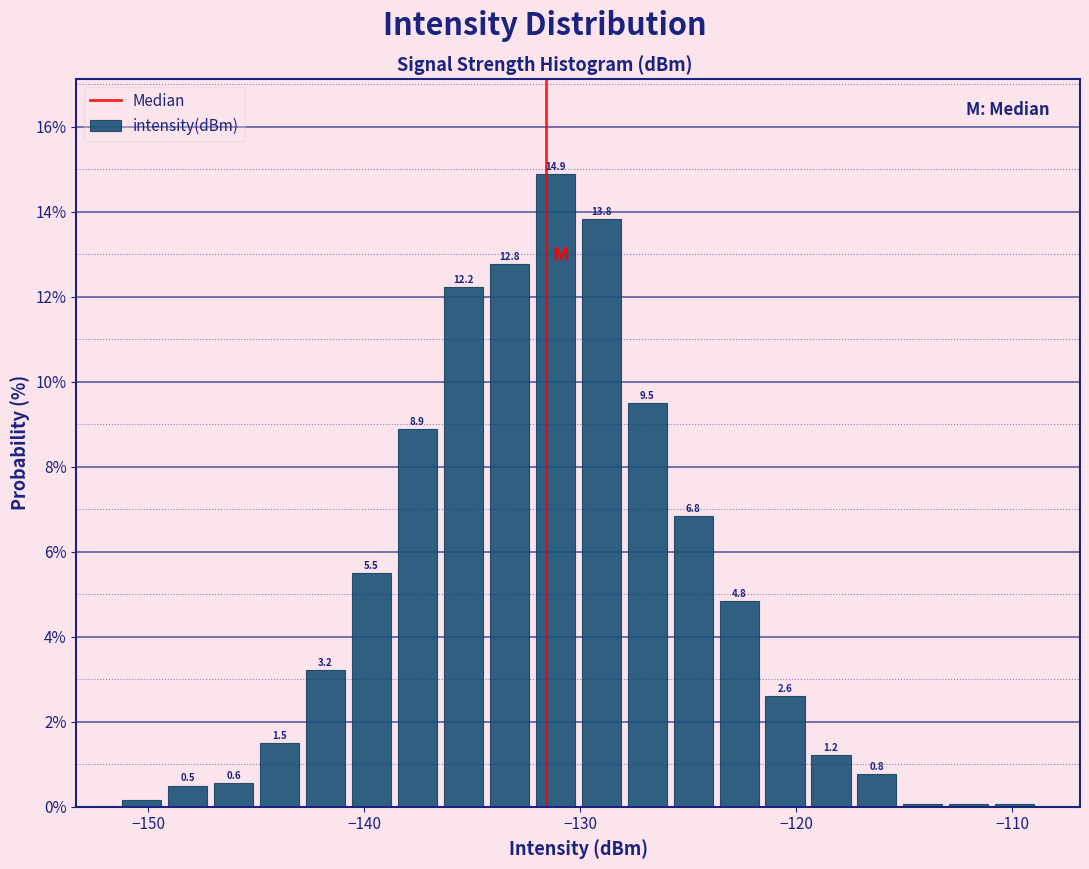

Read against the x-axis, roughly where is the centre of the tallest bar?

-131